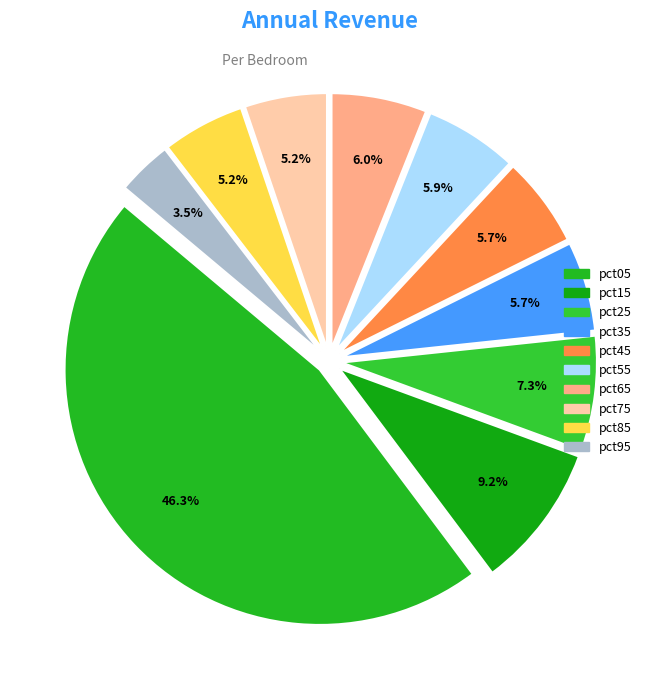

To the nearest percent, what is the average slice percentage?

10%